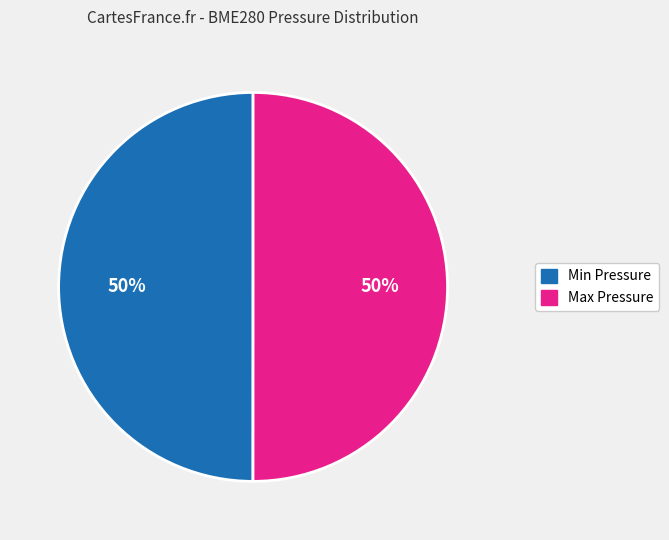

Is the sum of Max Pressure and Min Pressure greater than half?

Yes